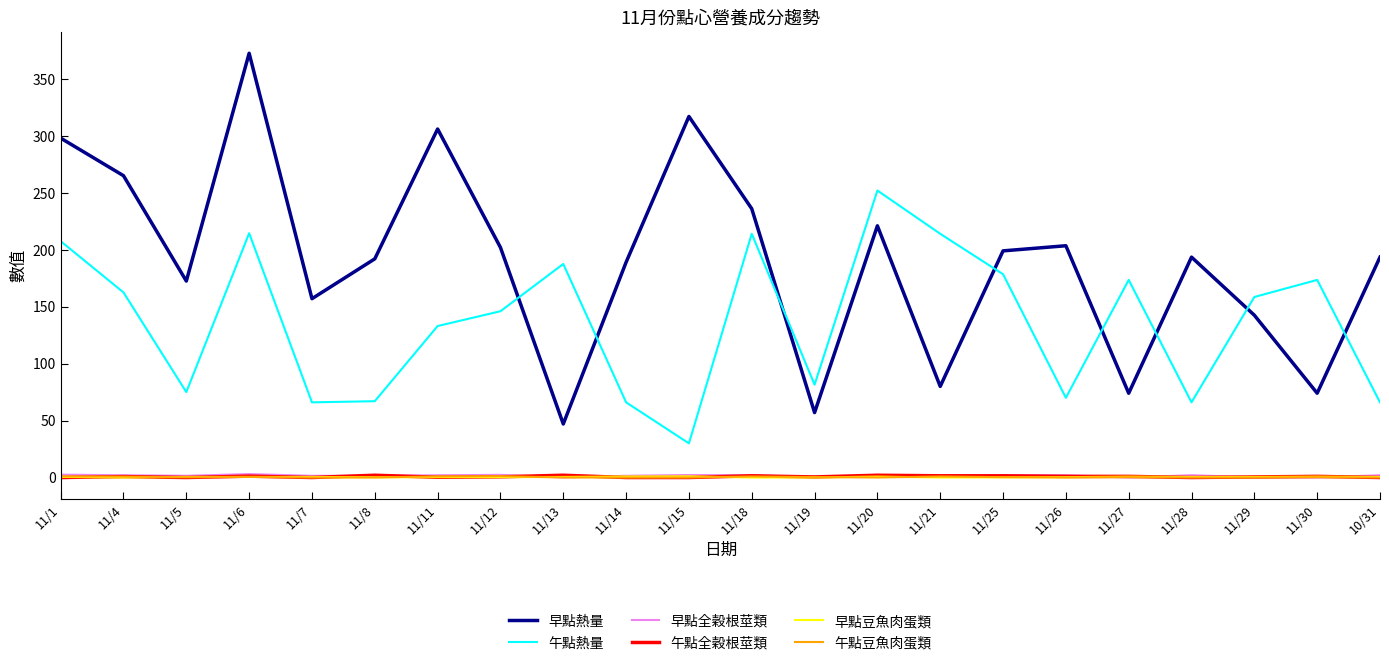

True or false: 早點熱量 has a value of 79.4 at 11/19.

False